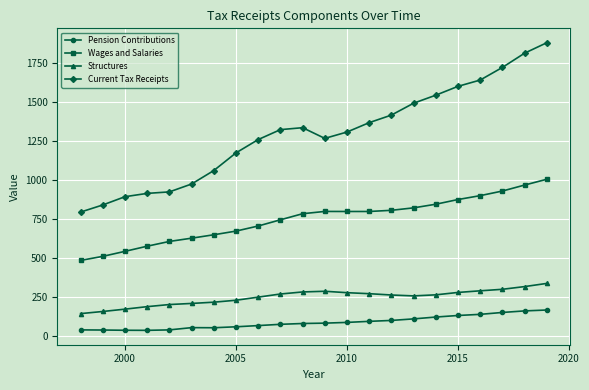

Count the number of categories in the chart.

22